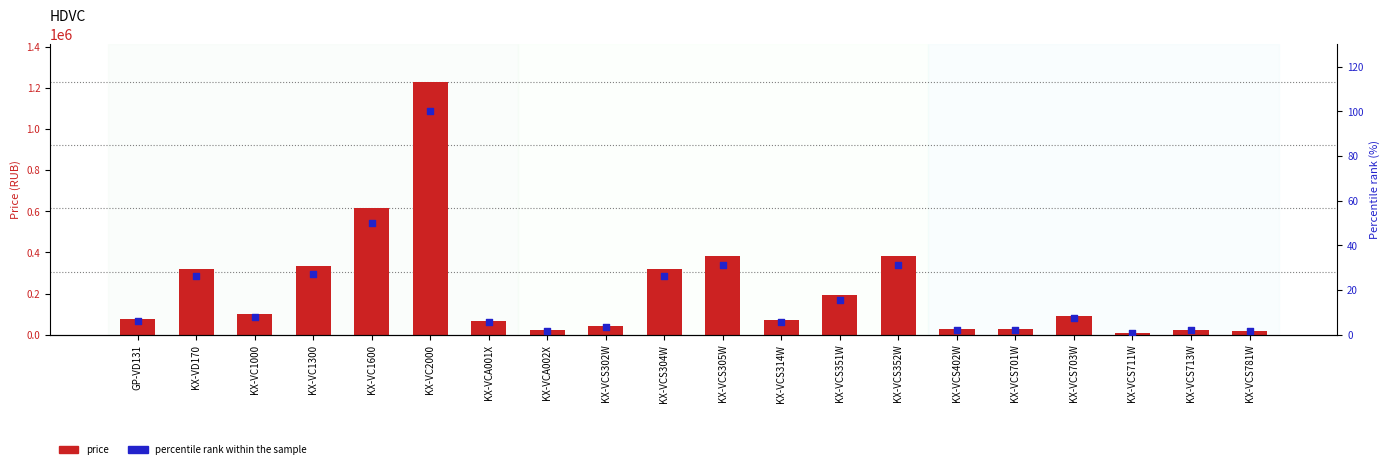

At which category is the sum across all series the highest?

KX-VC2000